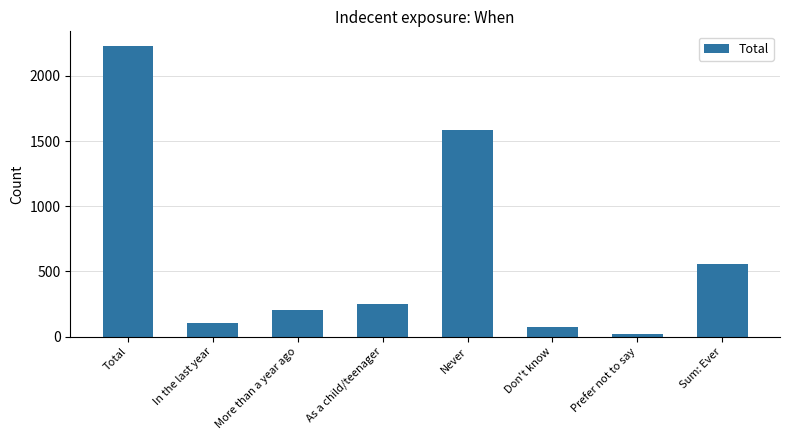

Is it true that the value at In the last year is 104?

True